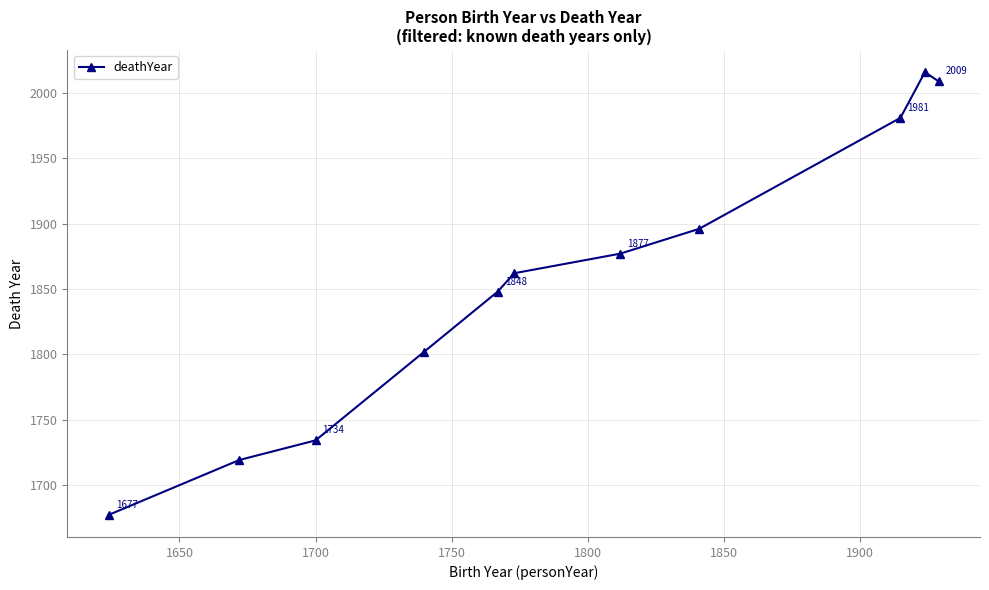

What is the average value?

1856